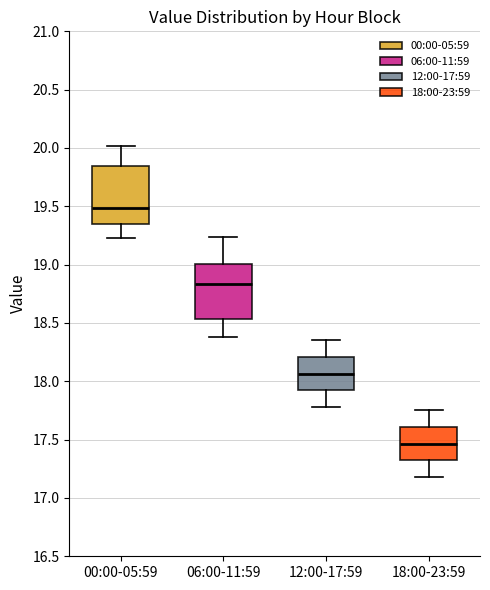

Reading left to right, transcribe this box plot: for each box, give where its median line is, the range the box spans, and where its two whiskers end, as read against the y-axis. The values are not printed on the chart, so give them approximately, as read against the axis.

00:00-05:59: median 19.50, box 19.35 to 19.85, whiskers 19.25 to 20.00
06:00-11:59: median 18.85, box 18.55 to 19.00, whiskers 18.40 to 19.25
12:00-17:59: median 18.05, box 17.90 to 18.20, whiskers 17.80 to 18.35
18:00-23:59: median 17.45, box 17.30 to 17.60, whiskers 17.20 to 17.75